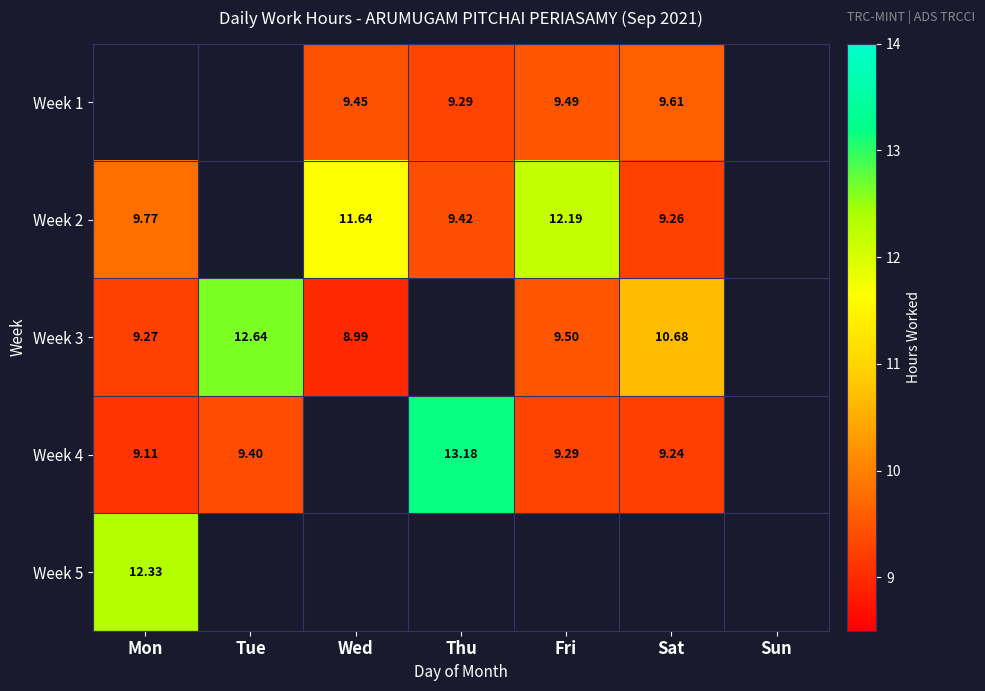

The Week 3 series shows 10.7 at Sat. True or false?

True